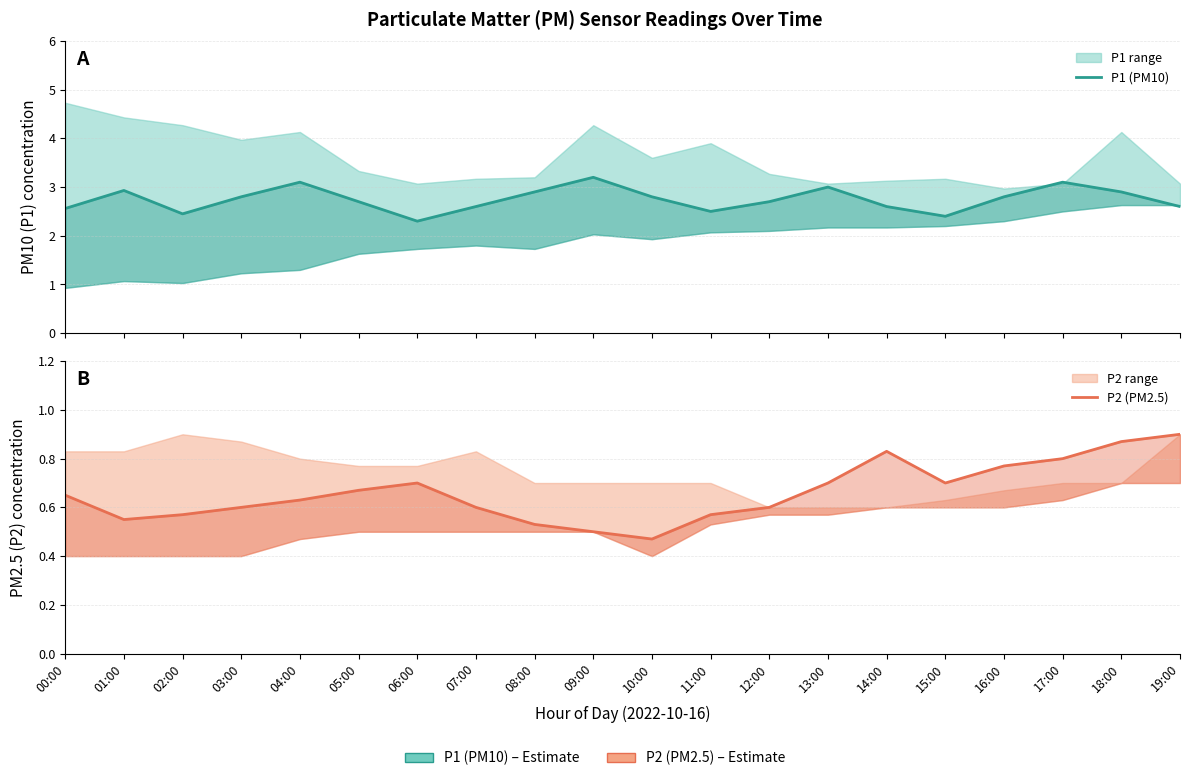

At which label is P1 (PM10) closest to 2?

06:00